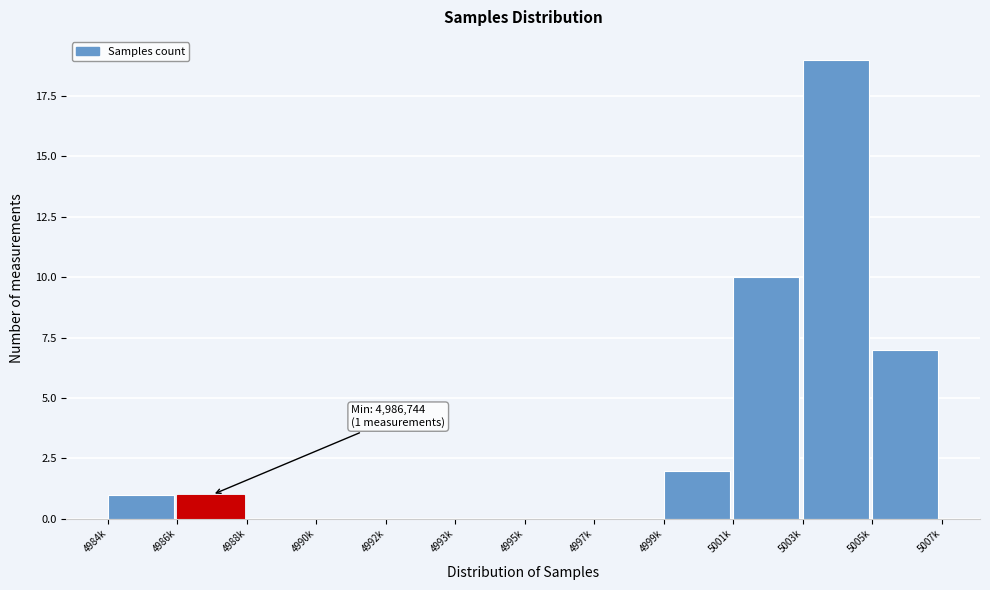

Reading left to right, extract all data points from this chart.

4984k=1	4986k=1	4988k=0	4990k=0	4992k=0	4993k=0	4995k=0	4997k=0	4999k=2	5001k=10	5003k=19	5005k=7